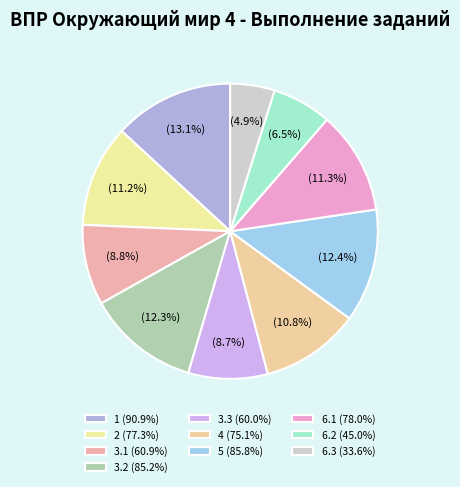

Which category has the smallest portion of the pie?

6.3